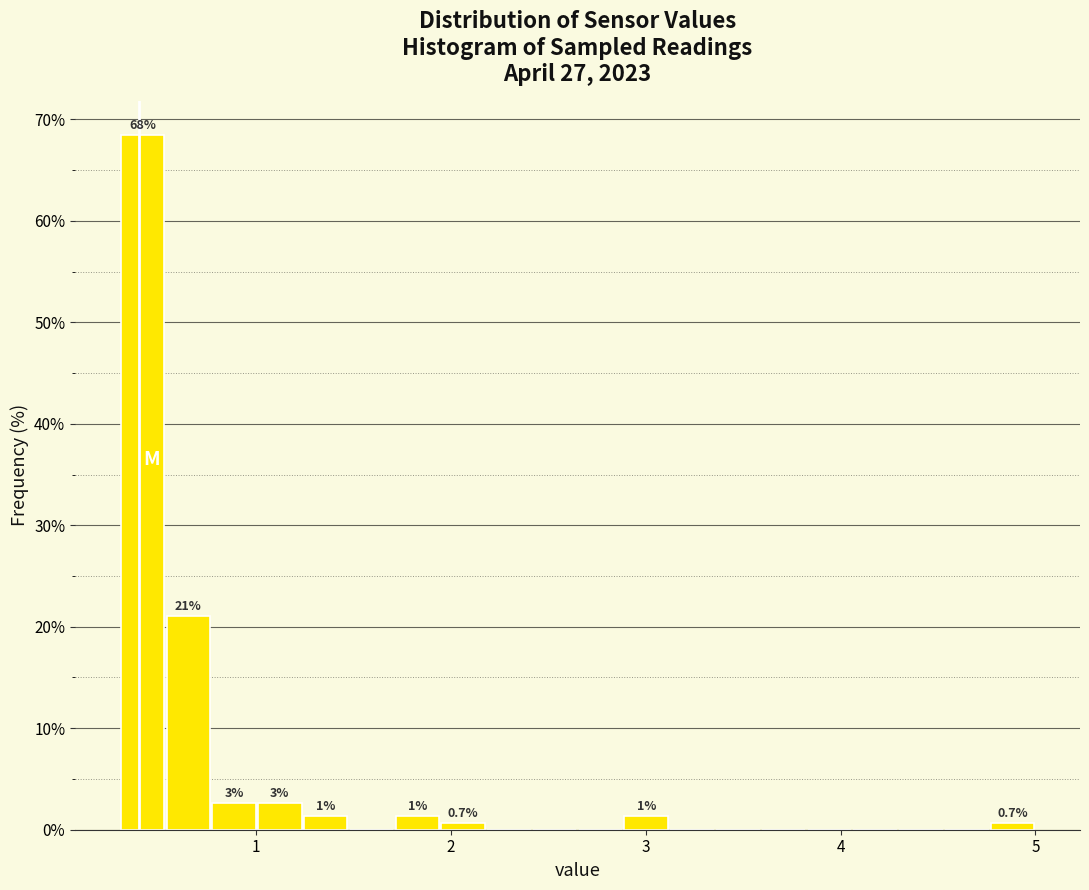

Read against the x-axis, roughly where is the centre of the tallest bar?

0.4